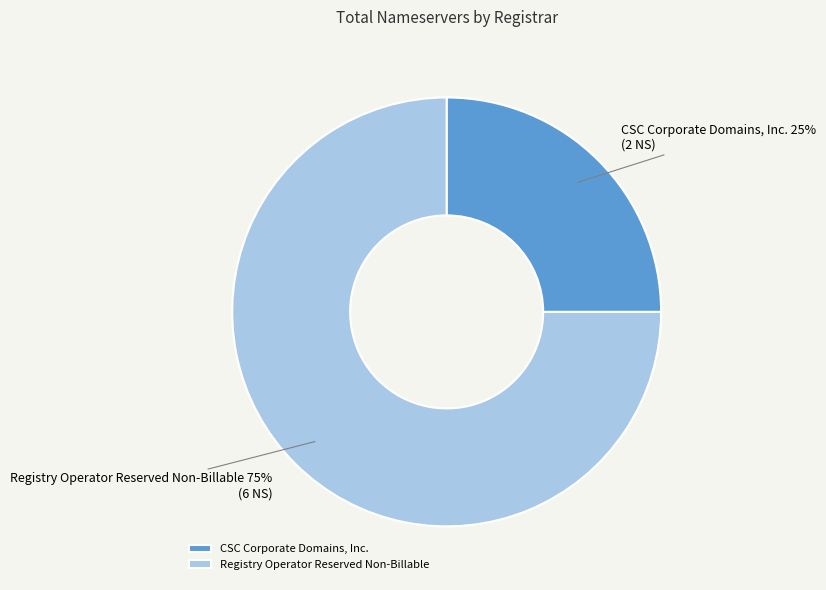

Do CSC Corporate Domains, Inc. and Registry Operator Reserved Non-Billable together represent more than half of the pie?

Yes